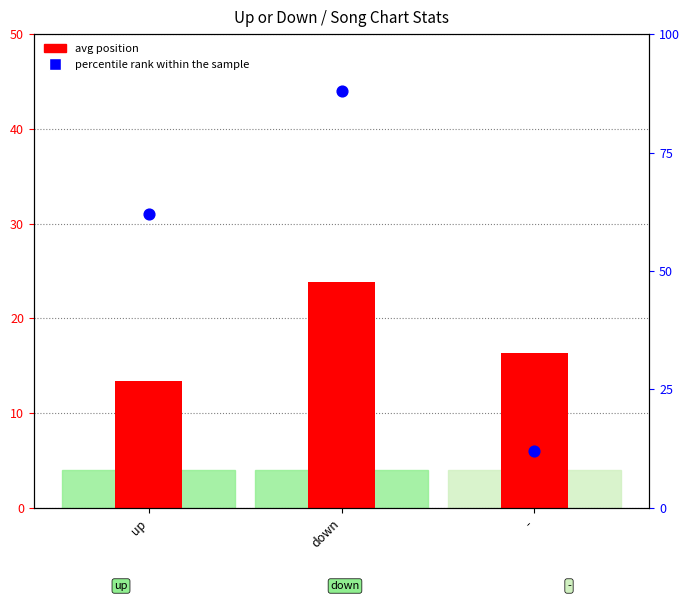

At how many categories does at least one series exceed 80?

1